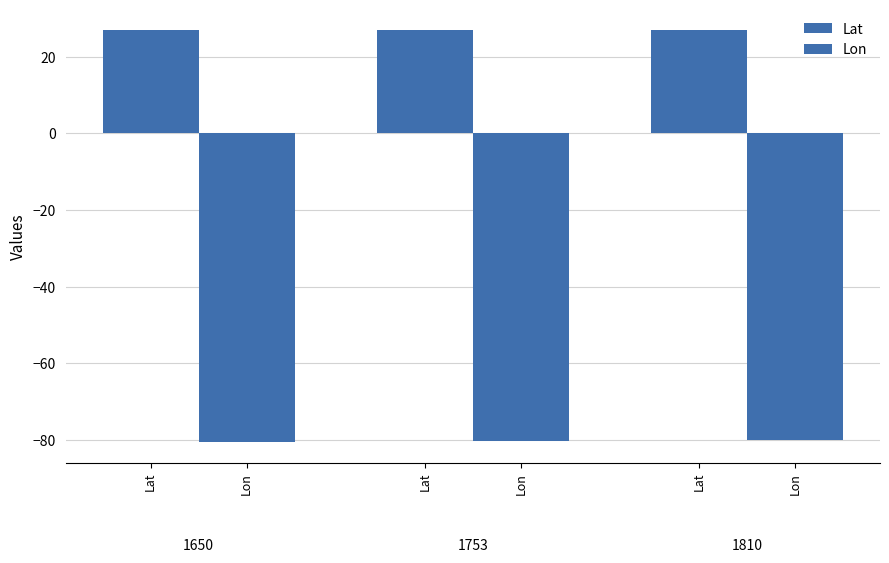

What is the average value of the Lon series?

-80.2